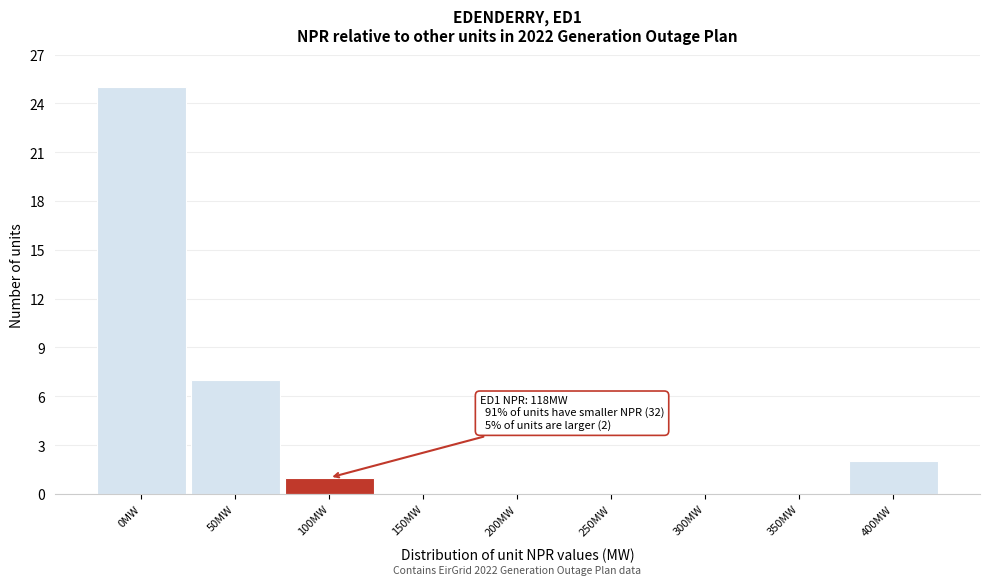

Reading left to right, list all the values displayed in this chart.

0MW=25	50MW=7	100MW=1	150MW=0	200MW=0	250MW=0	300MW=0	350MW=0	400MW=2